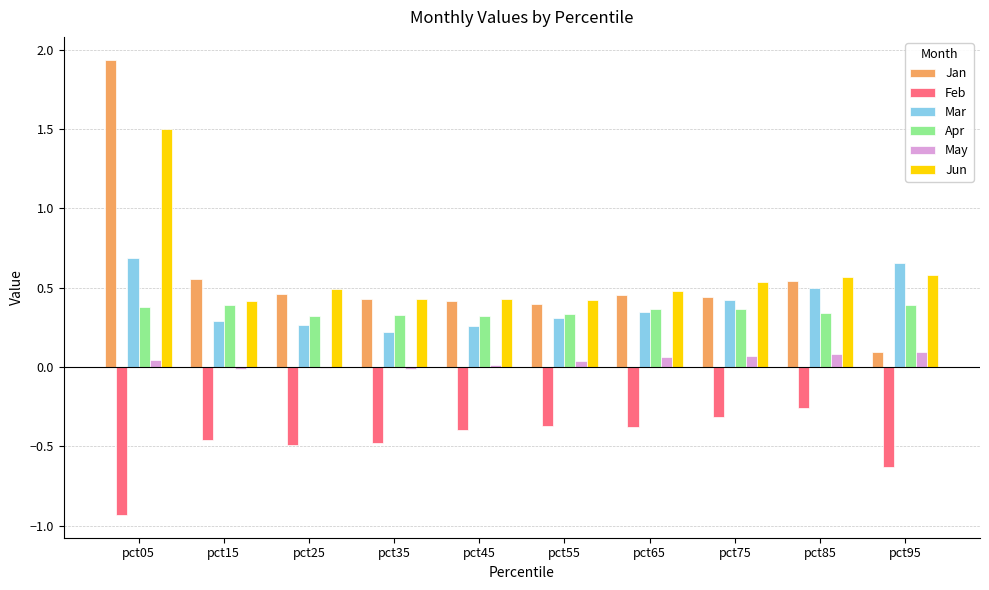

What is the maximum value for Jun?

1.5